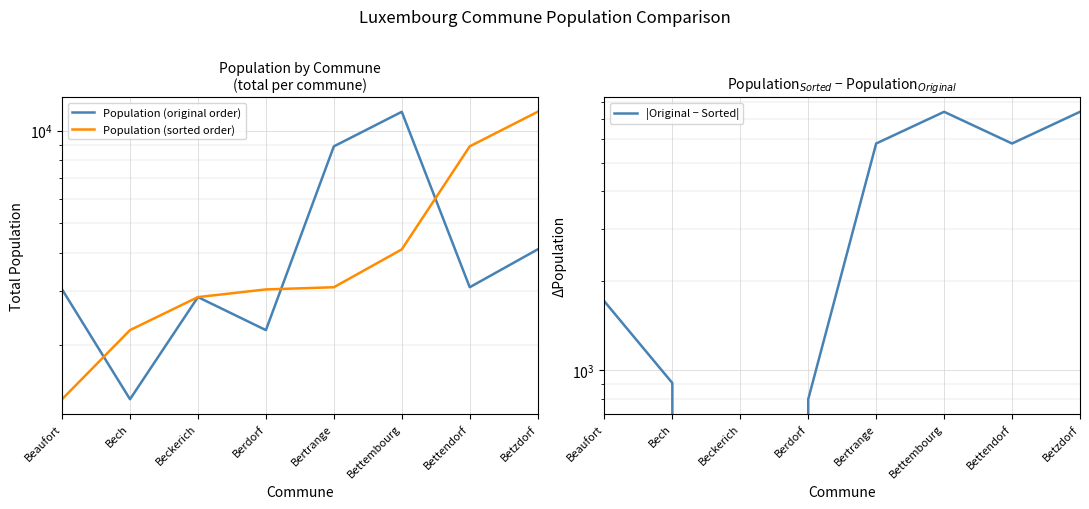

What is the label of the 4th point from the right?

Bertrange